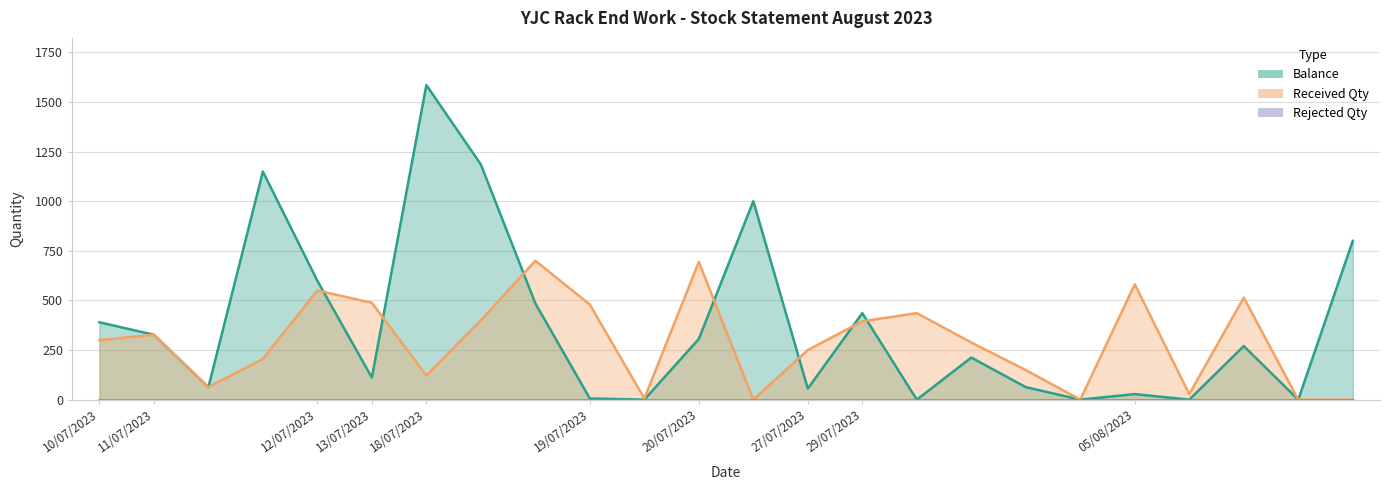

At which category does the chart reach its minimum across all series?

19/07/2023